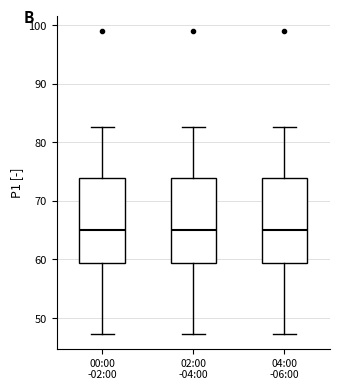

Where does the lower whisker of the box for 02:00 -04:00 end on the y-axis? The values are not printed on the chart, so give them approximately, as read against the axis.

47